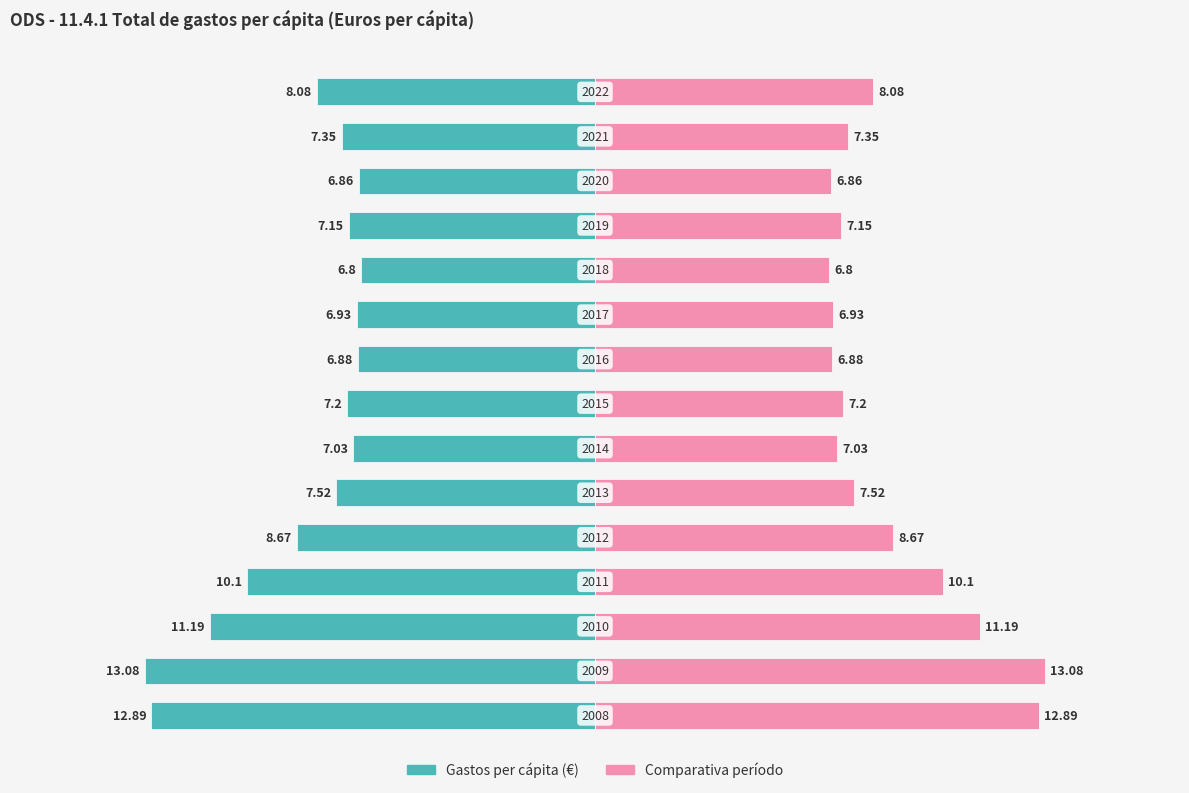

What is the value of the 9th bar from the left?

-6.9